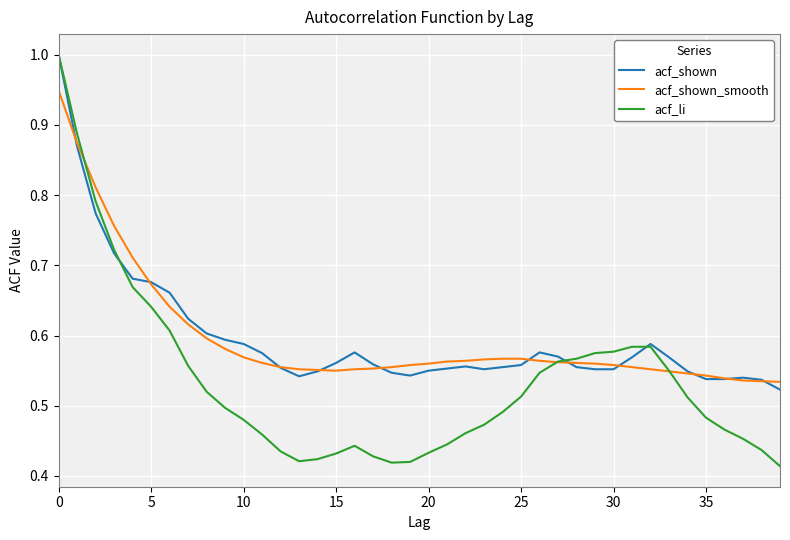

Which series has the widest spread of values?

acf_li